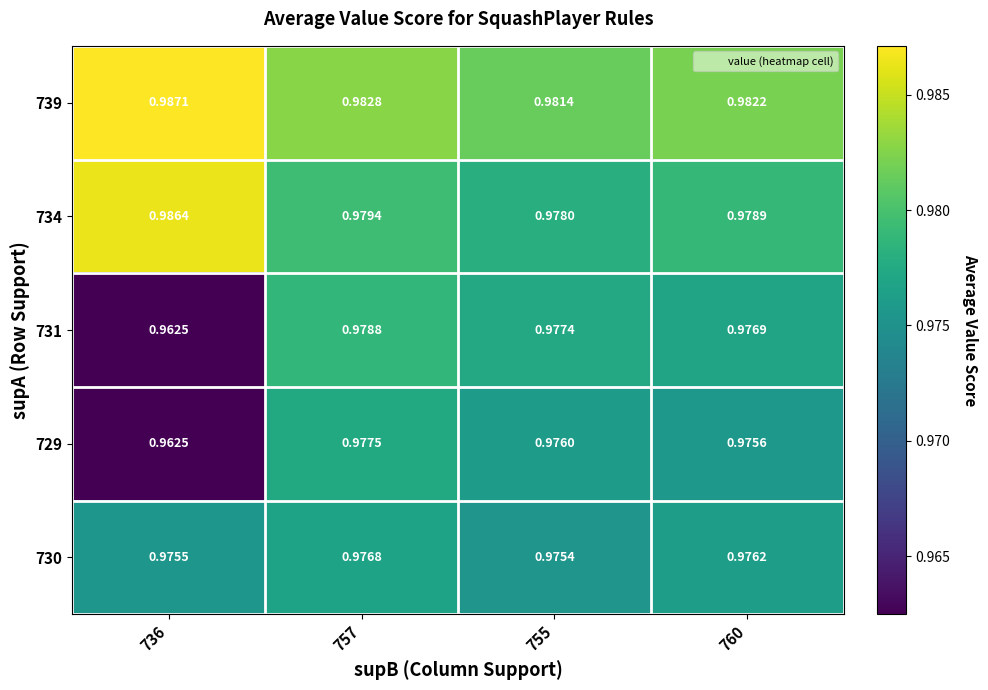

At which category is the sum across all series the highest?

757